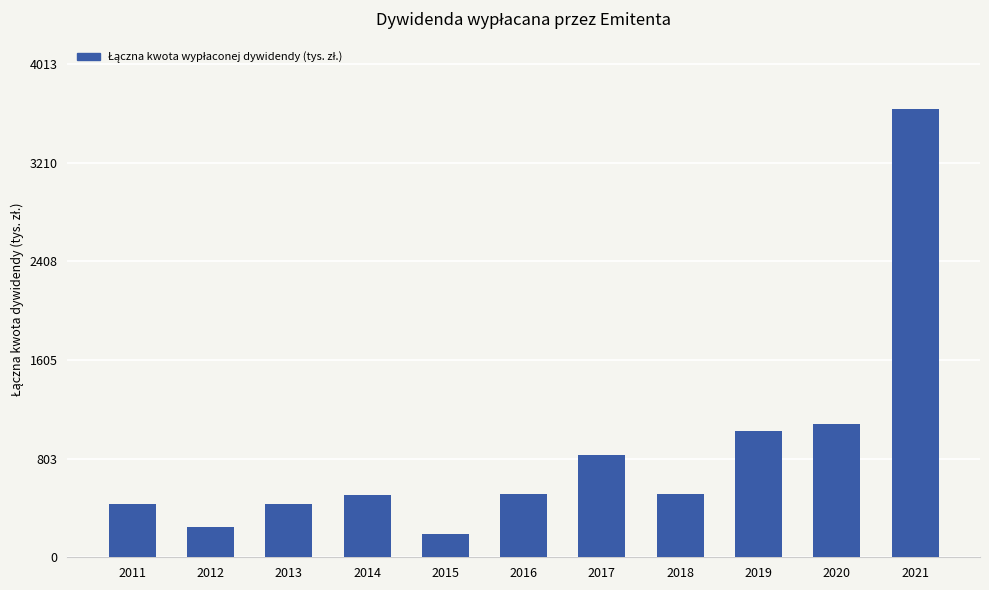

How many bars are there in total?

11